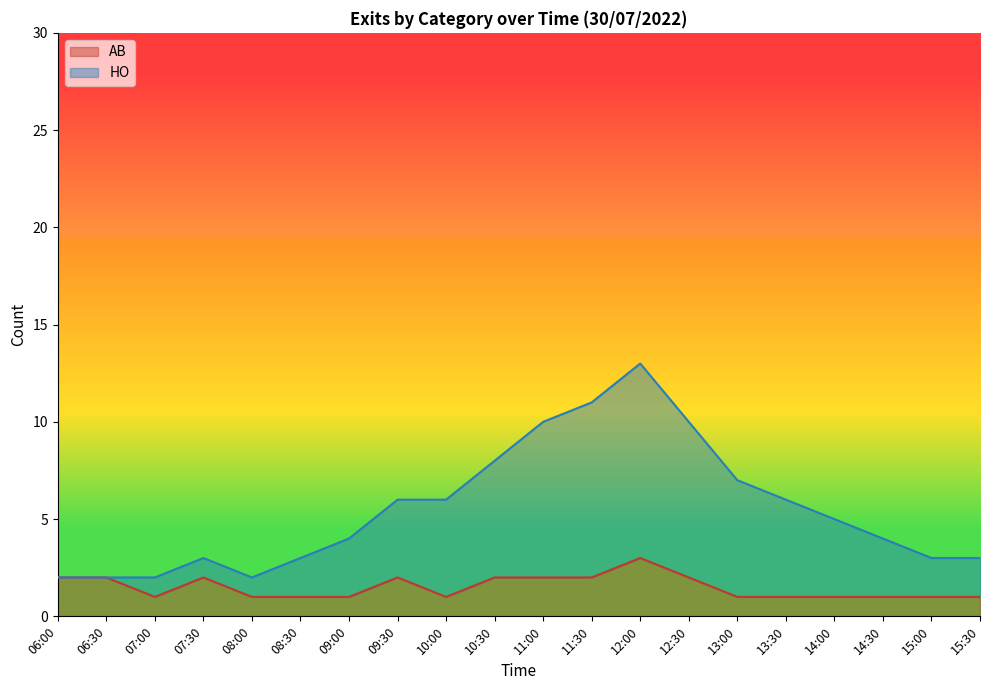

At which category is the sum across all series the highest?

12:00